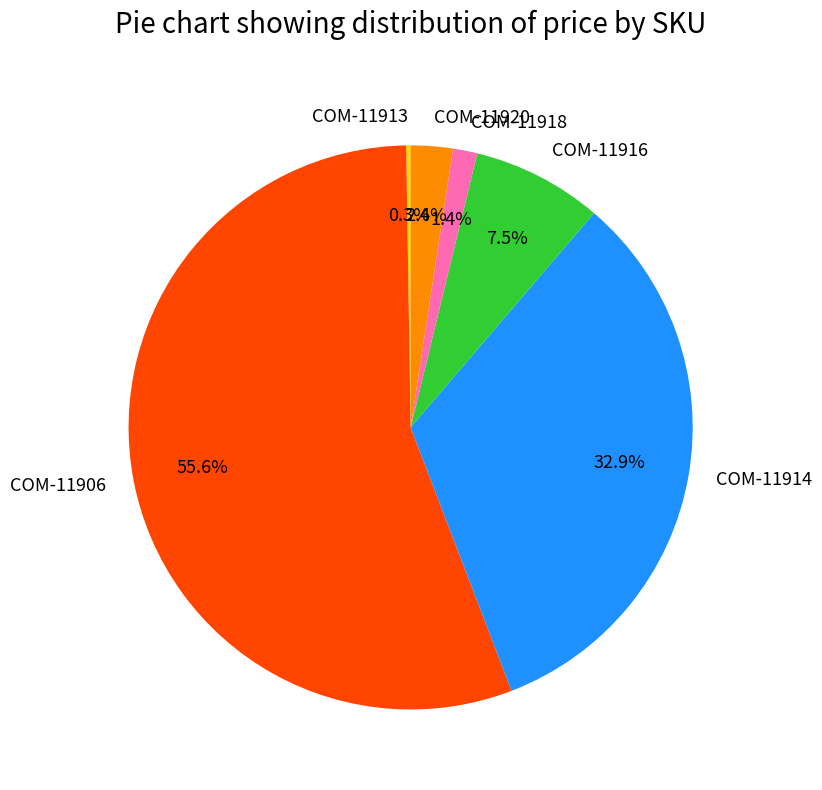

Which has a higher value, COM-11918 or COM-11916?

COM-11916